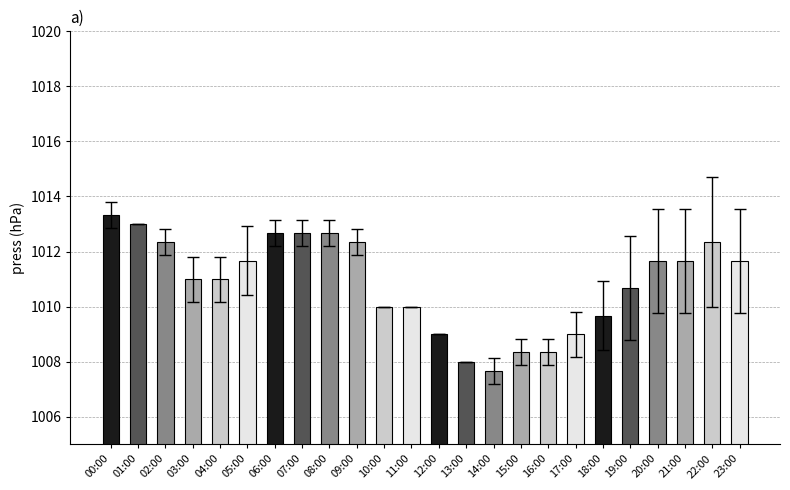

How many data points does each series have?

24